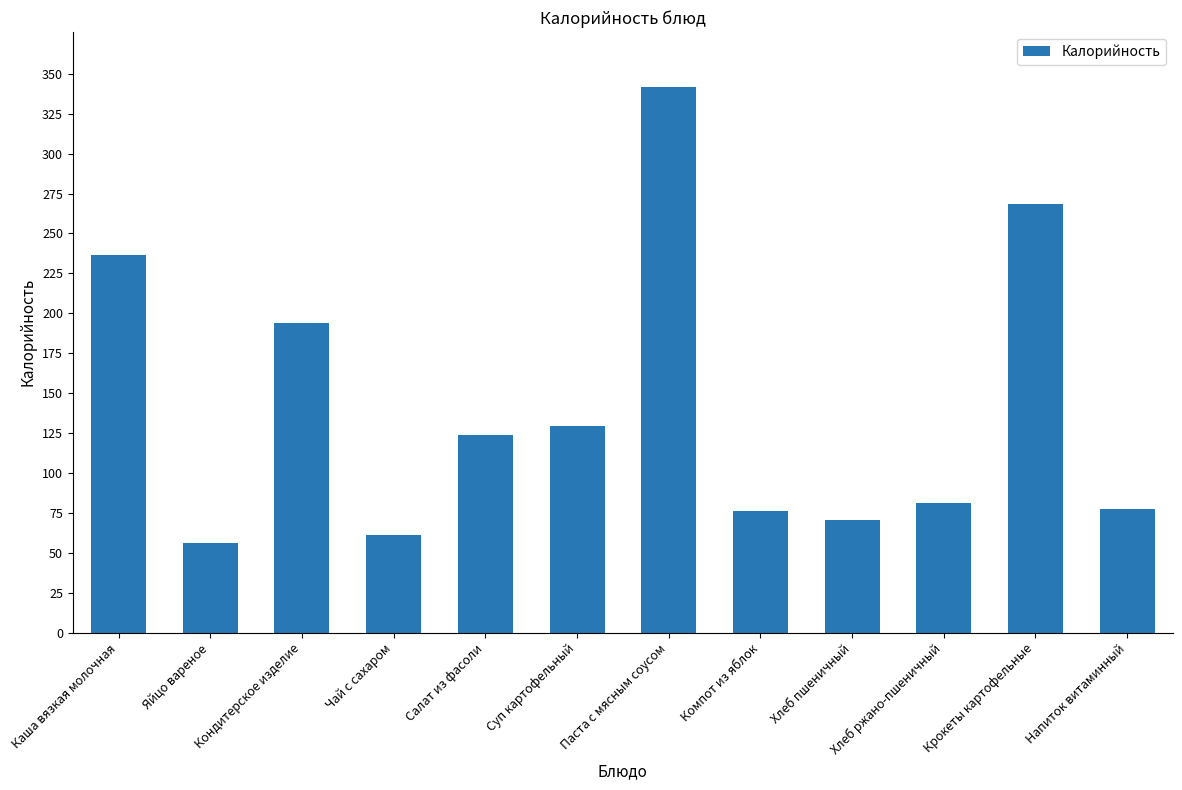

What is the maximum value shown in the chart?

341.9